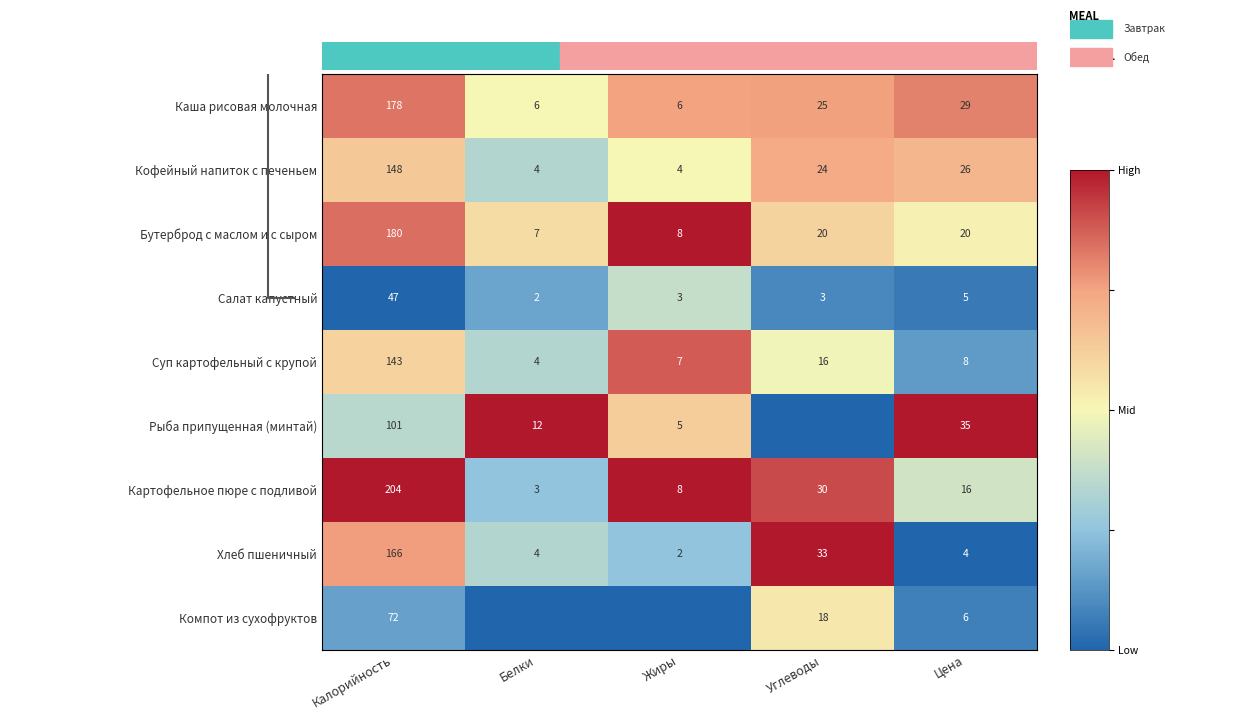

Is the value of Салат капустный at Углеводы greater than the value of Рыба припущенная (минтай) at Белки?

No